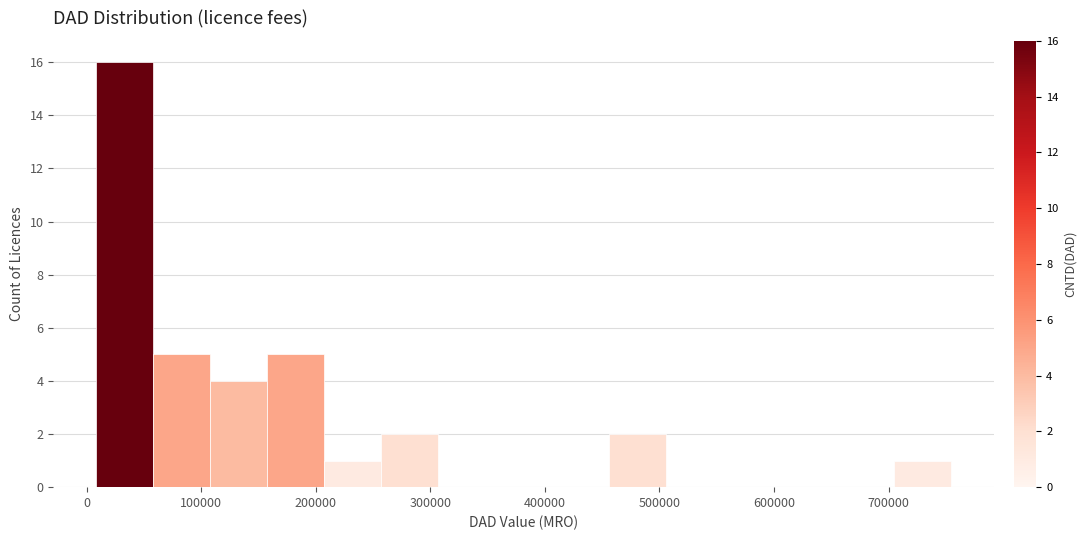

Over which range of the x-axis is the bar tallest?

10000 to 60000